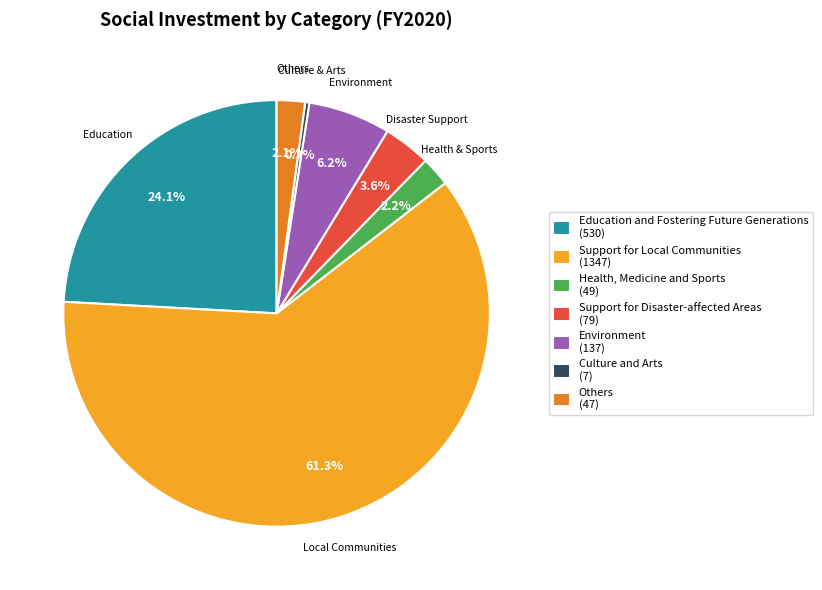

Between Support for Disaster-affected Areas and Health, Medicine and Sports, which is larger?

Support for Disaster-affected Areas